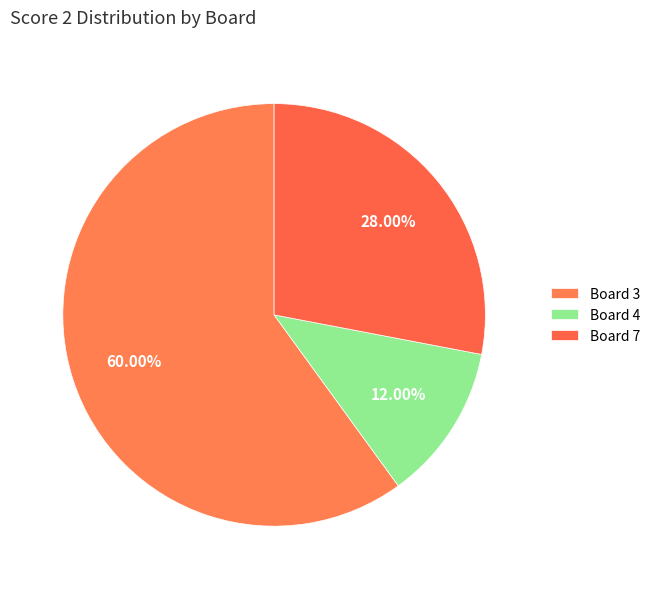

Which slice is the largest?

3